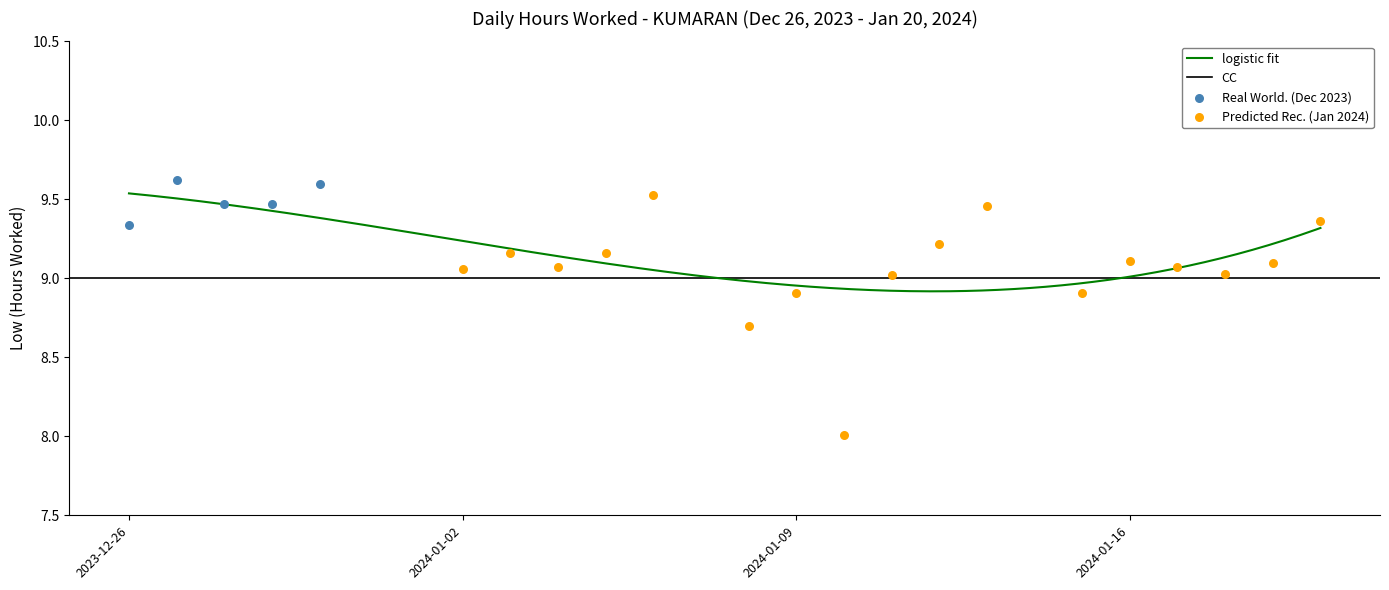

Between 2024-01-19 and 2024-01-15, which is larger?

2024-01-19